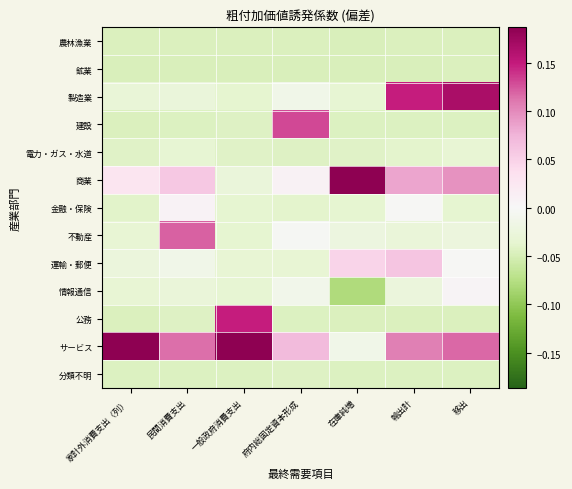

How many series are shown in this chart?

13